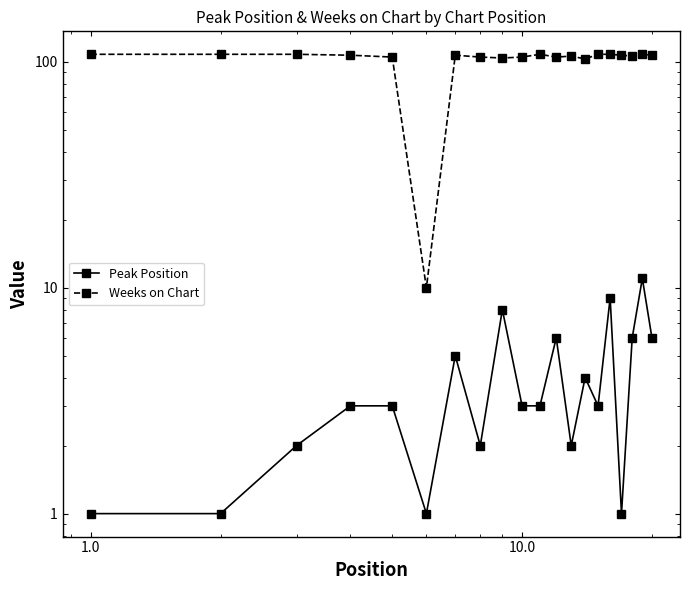

The value of Weeks on Chart at 11 is 64. True or false?

False